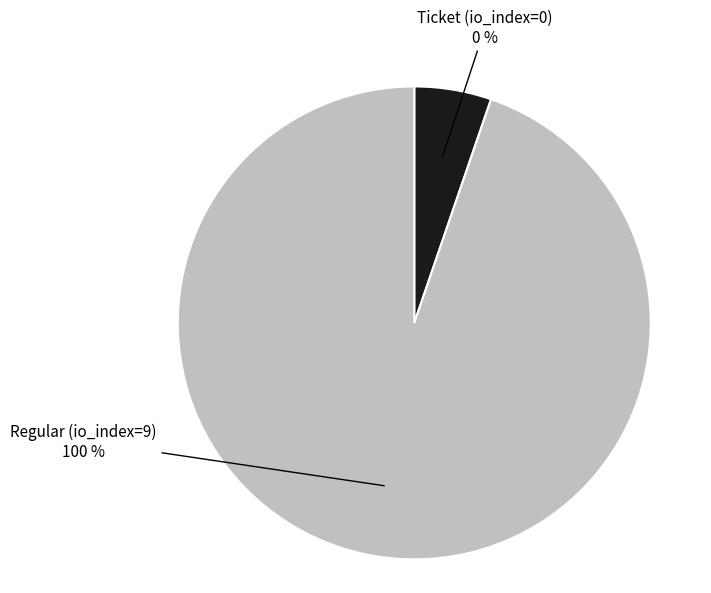

Rank the categories by value from highest to lowest.

Regular (io_index=9), Ticket (io_index=0)